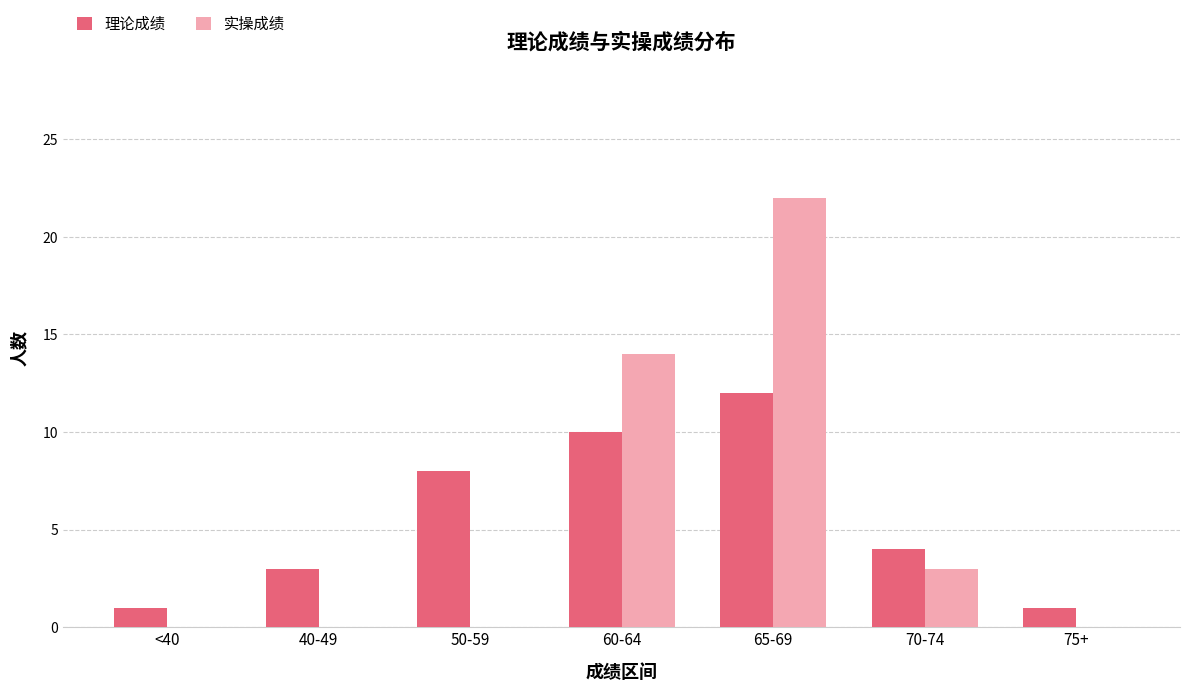

Reading left to right, list all the values displayed in this chart.

理论成绩: <40=1	40-49=3	50-59=8	60-64=10	65-69=12	70-74=4	75+=1
实操成绩: <40=0	40-49=0	50-59=0	60-64=14	65-69=22	70-74=3	75+=0